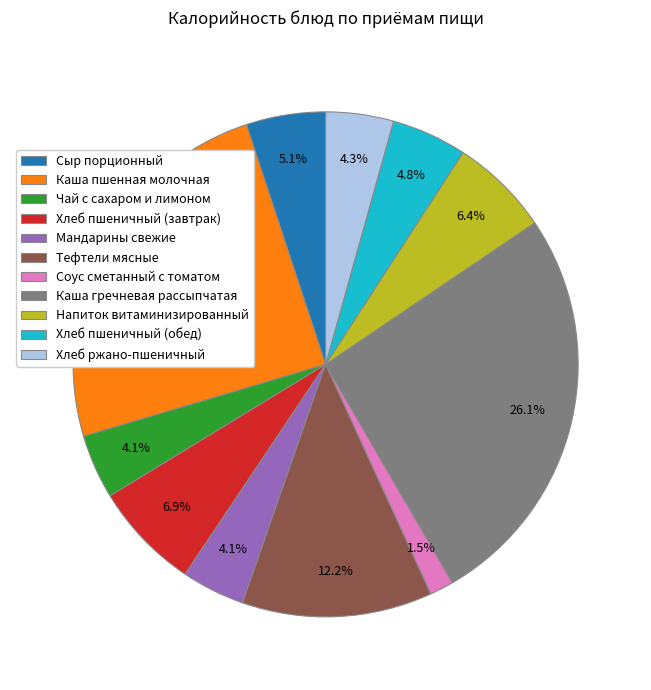

Combined, do Сыр порционный and Напиток витаминизированный account for over 50%?

No